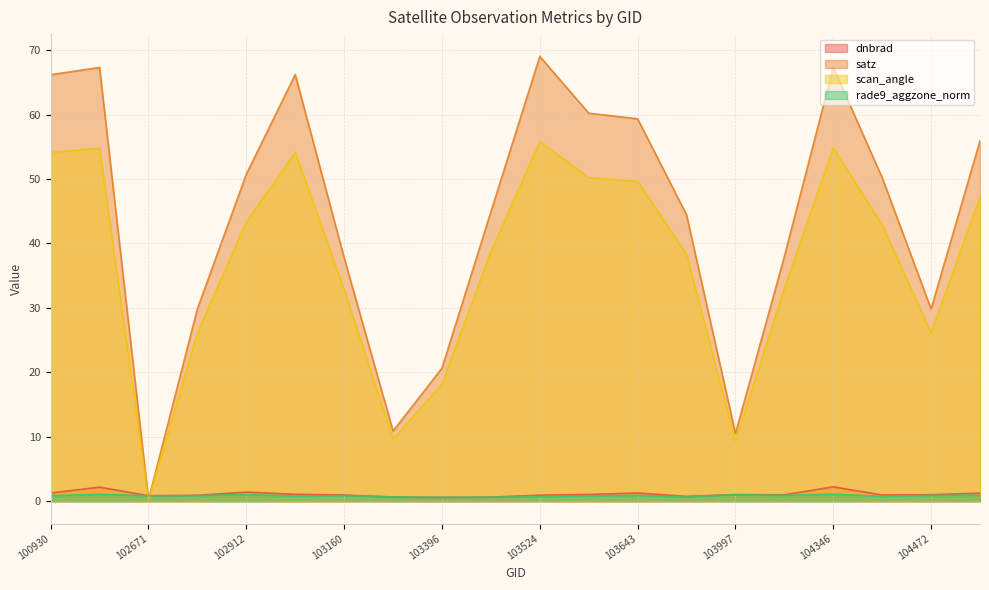

How many times do rade9_aggzone_norm and scan_angle cross each other?

2